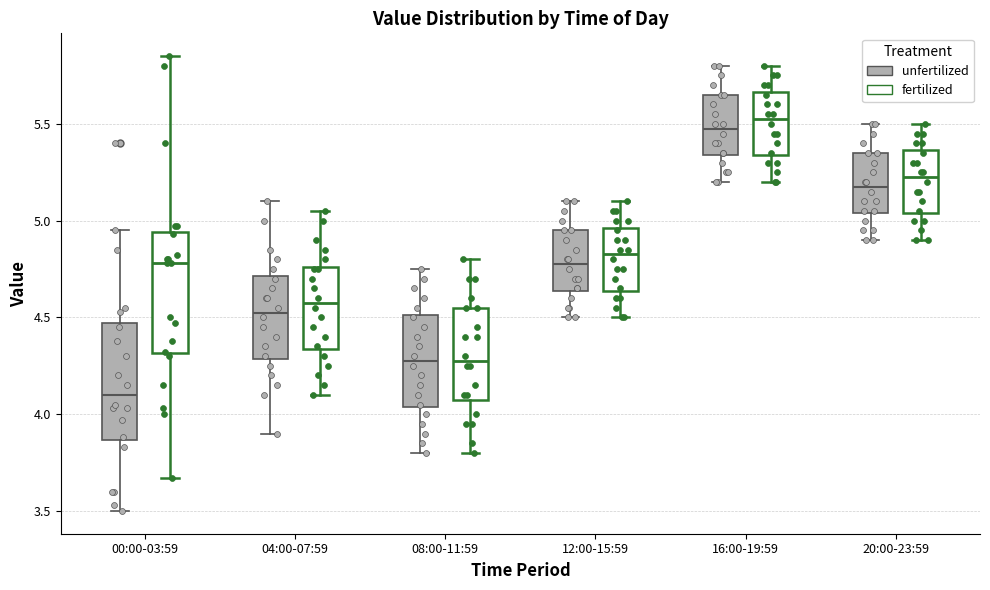

Reading left to right, transcribe this box plot: for each box, give where its median line is, the range the box spans, and where its two whiskers end, as read against the y-axis. The values are not printed on the chart, so give them approximately, as read against the axis.

00:00-03:59 (unfertilized): median 4.10, box 3.85 to 4.45, whiskers 3.50 to 4.95
00:00-03:59 (fertilized): median 4.80, box 4.30 to 4.95, whiskers 3.65 to 5.85
04:00-07:59 (unfertilized): median 4.55, box 4.30 to 4.70, whiskers 3.90 to 5.10
04:00-07:59 (fertilized): median 4.60, box 4.35 to 4.75, whiskers 4.10 to 5.05
08:00-11:59 (unfertilized): median 4.30, box 4.05 to 4.50, whiskers 3.80 to 4.75
08:00-11:59 (fertilized): median 4.30, box 4.10 to 4.55, whiskers 3.80 to 4.80
12:00-15:59 (unfertilized): median 4.80, box 4.65 to 4.95, whiskers 4.50 to 5.10
12:00-15:59 (fertilized): median 4.85, box 4.65 to 4.95, whiskers 4.50 to 5.10
16:00-19:59 (unfertilized): median 5.50, box 5.35 to 5.65, whiskers 5.20 to 5.80
16:00-19:59 (fertilized): median 5.55, box 5.35 to 5.65, whiskers 5.20 to 5.80
20:00-23:59 (unfertilized): median 5.20, box 5.05 to 5.35, whiskers 4.90 to 5.50
20:00-23:59 (fertilized): median 5.25, box 5.05 to 5.35, whiskers 4.90 to 5.50